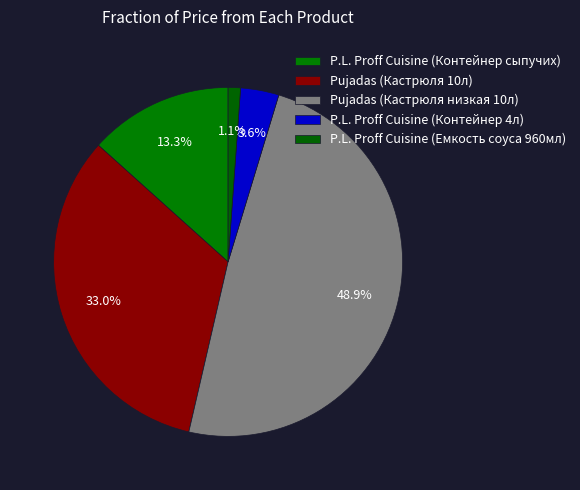

How many segments does this pie chart have?

5